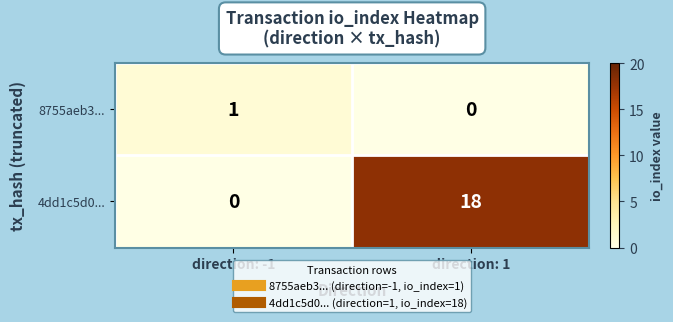

Rank the series at direction: -1 from highest to lowest value.

8755aeb3..., 4dd1c5d0...